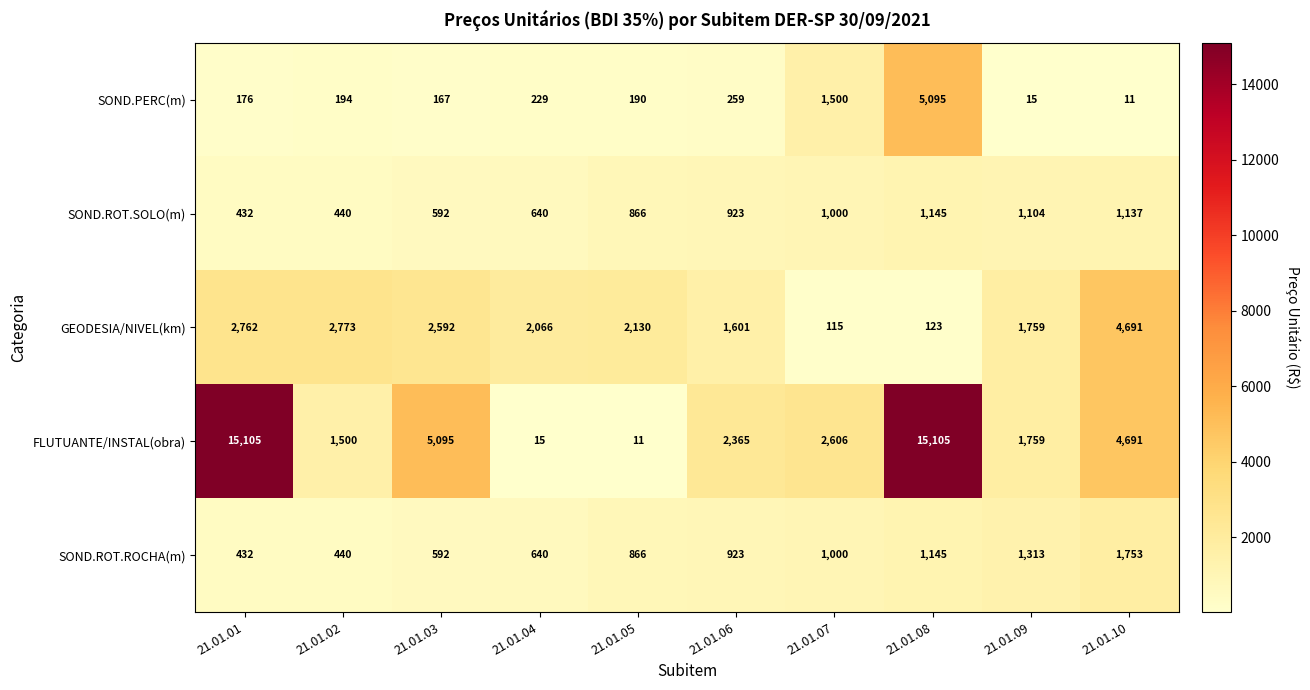

What is the difference between the maximum and minimum values in the SOND.ROT.SOLO(m) series?

713